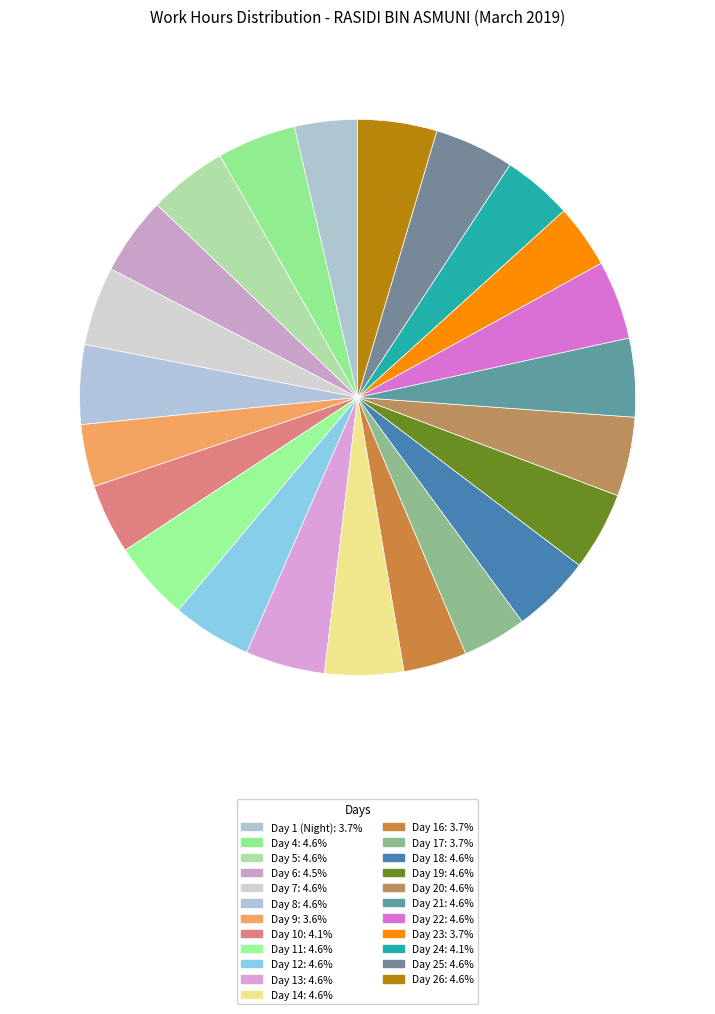

To the nearest percent, what is the combined percentage of Day 9 and Day 18?

8%